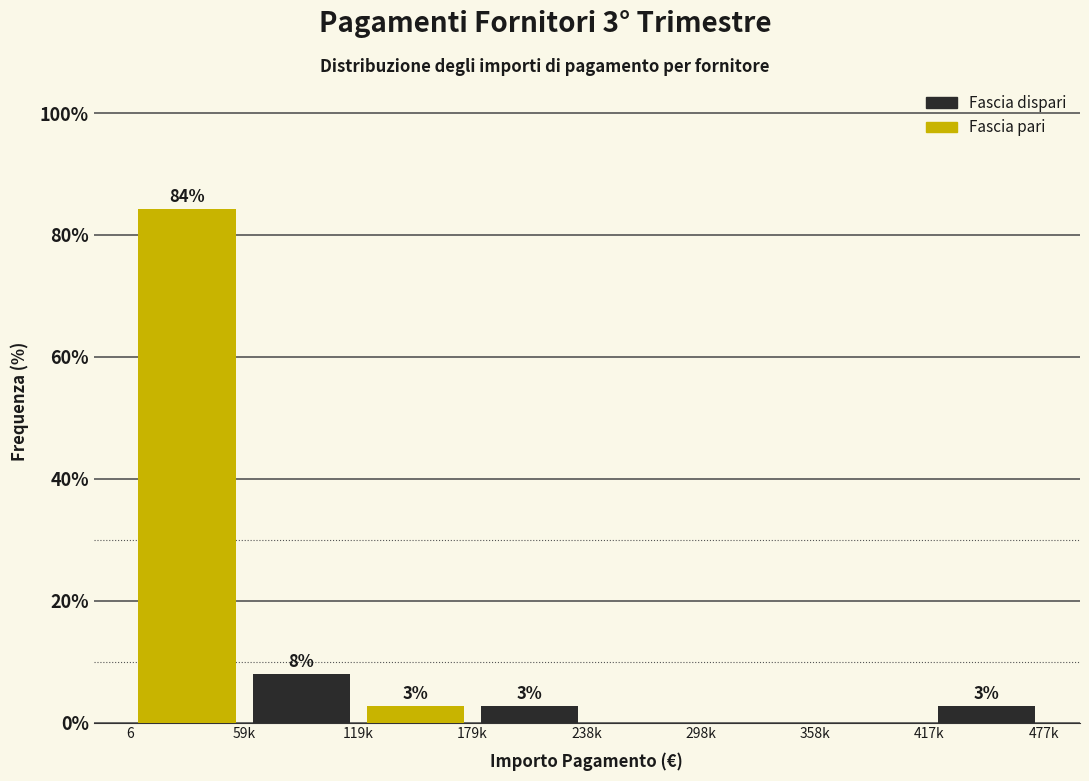

How many groups of bars are there?

4